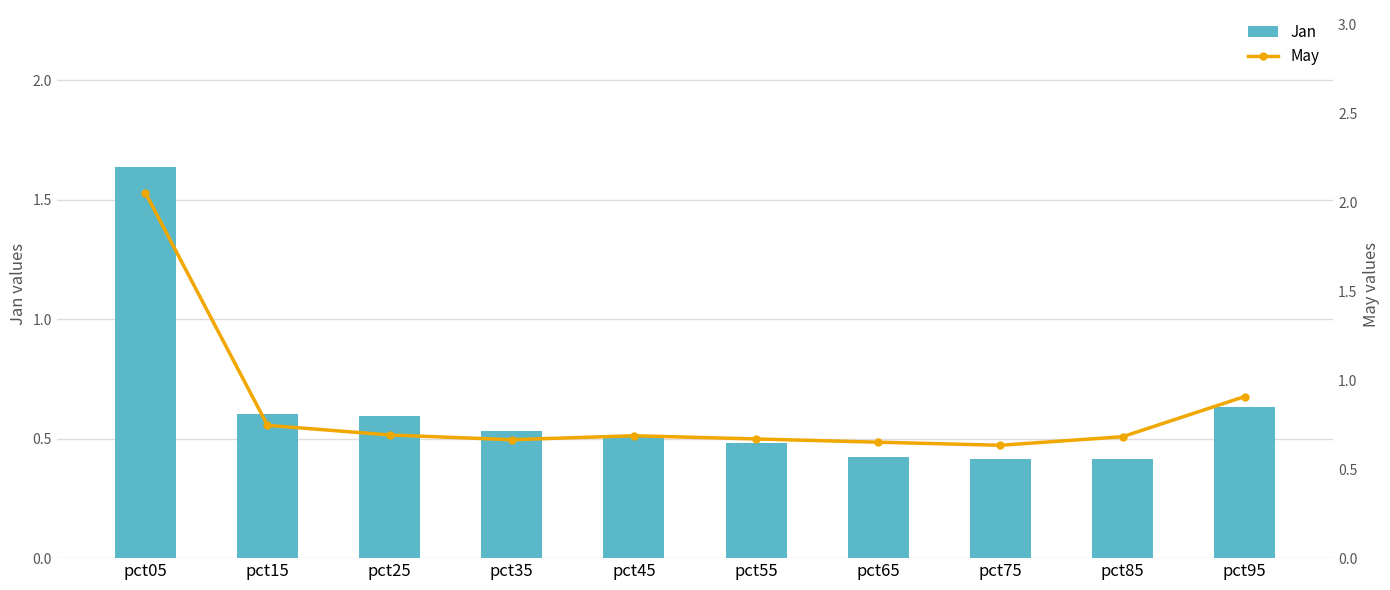

Which has a higher value, pct25 or pct85?

pct25